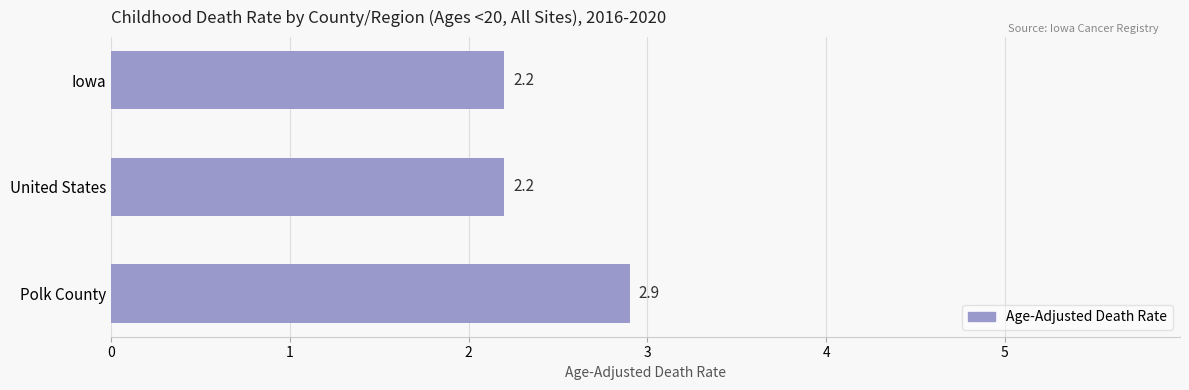

Does the chart contain any negative values?

No